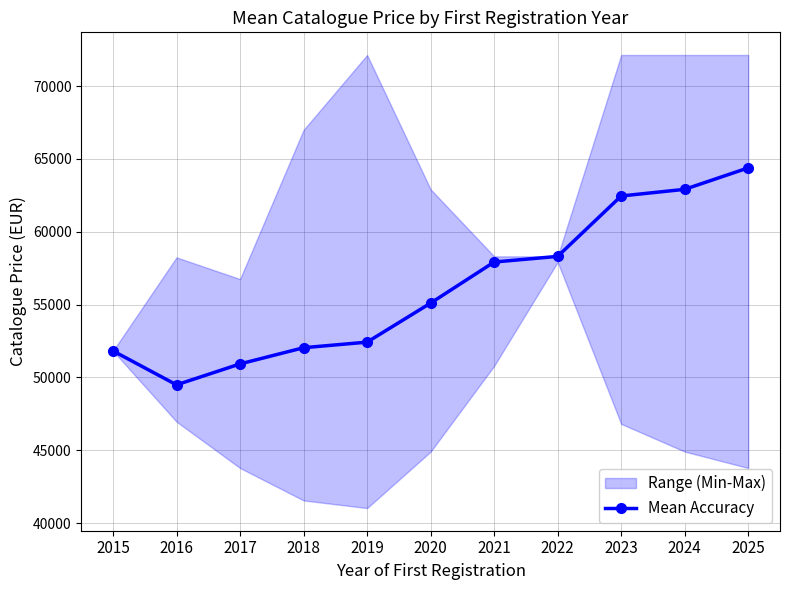

Reading right to left, transcribe all the data shown in this chart.

64383	62910	62453	58309	57921	55104	52424	52041	50930	49494	51822